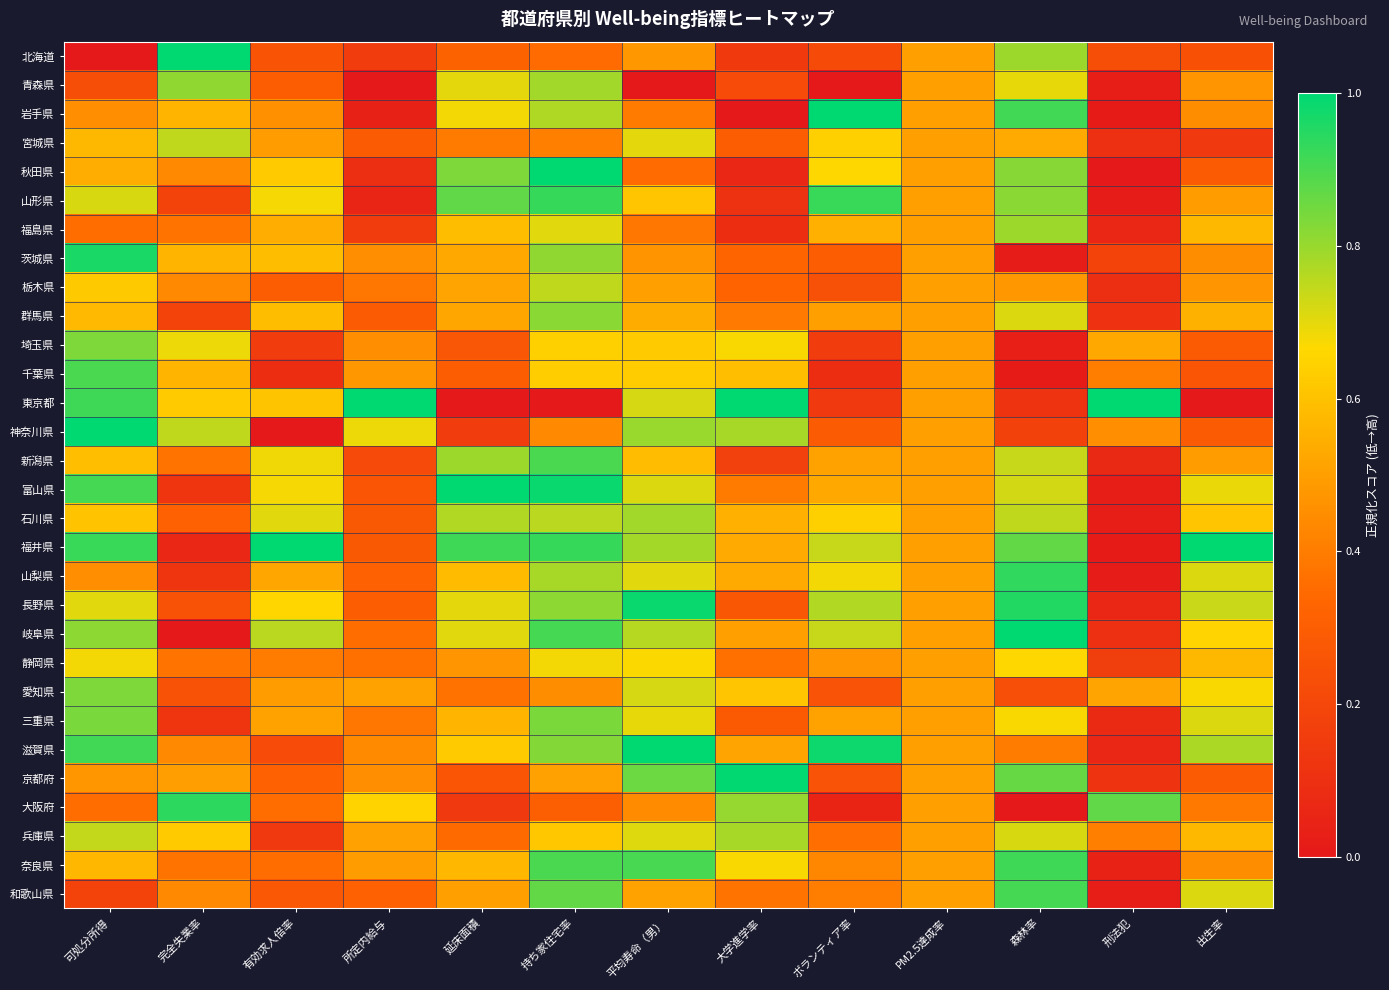

Which series has the largest total across all categories?

福井県